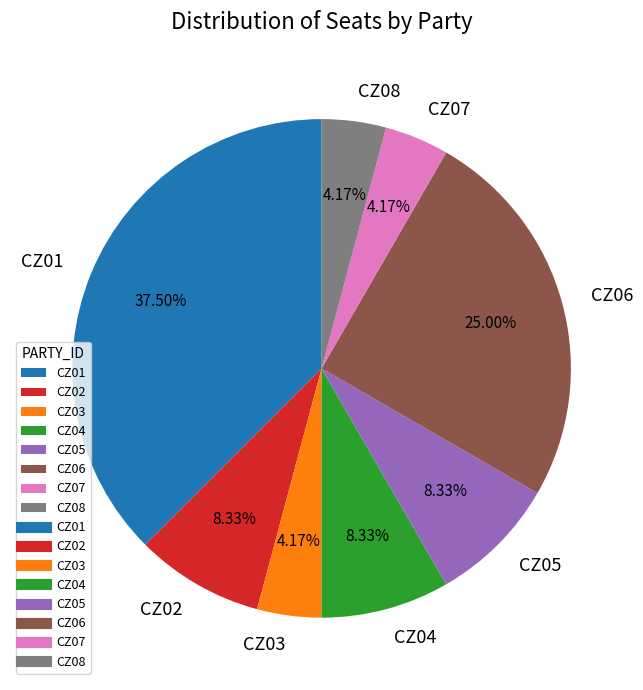

Does CZ07 represent more than half of the total?

No